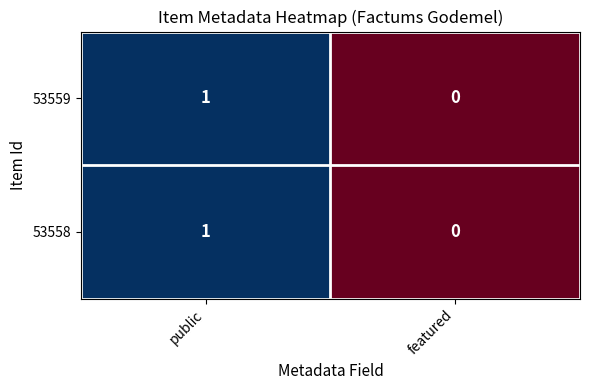

Reading left to right, extract all data points from this chart.

53559: 1	0
53558: 1	0